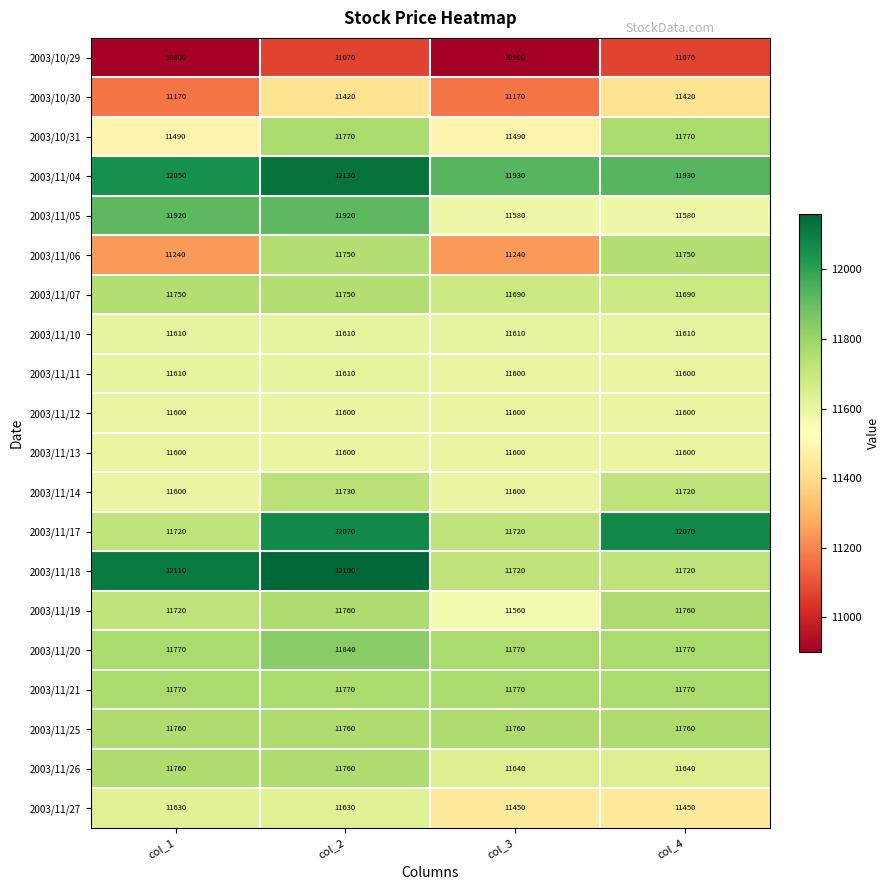

Which series has the largest total across all categories?

2003/11/04